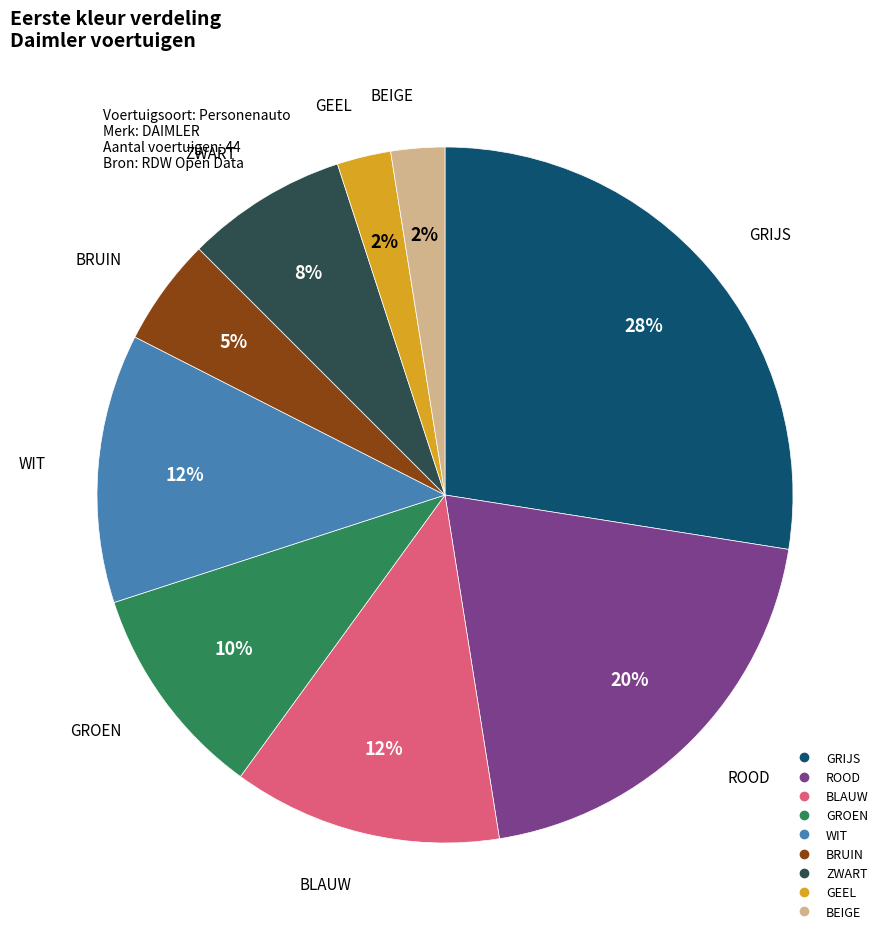

To the nearest percent, what is the average slice percentage?

11%